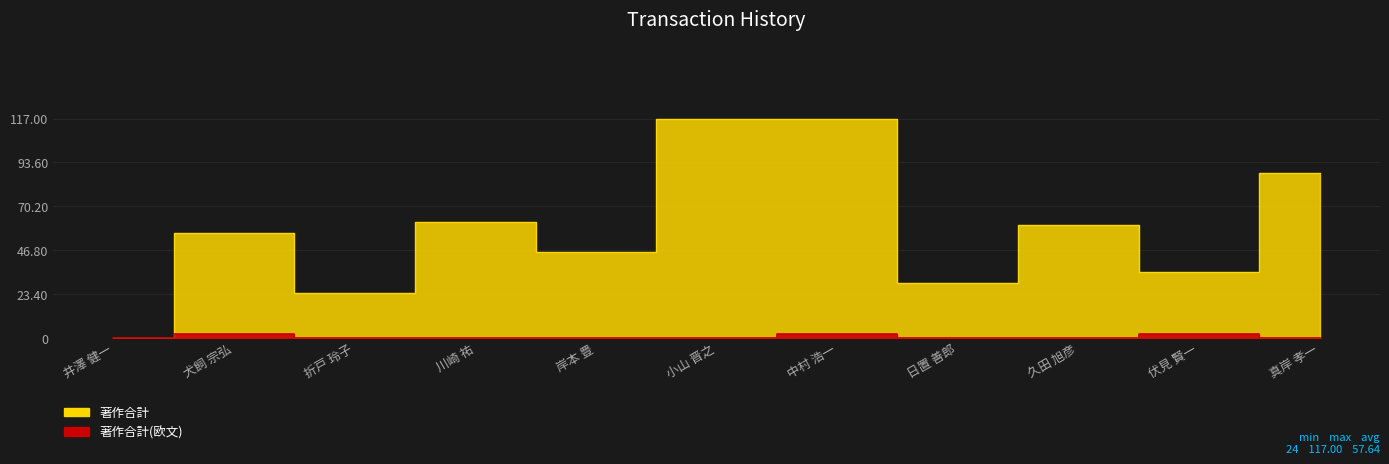

Between 井澤 健一 and 川崎 祐, which series saw the biggest shift?

著作合計